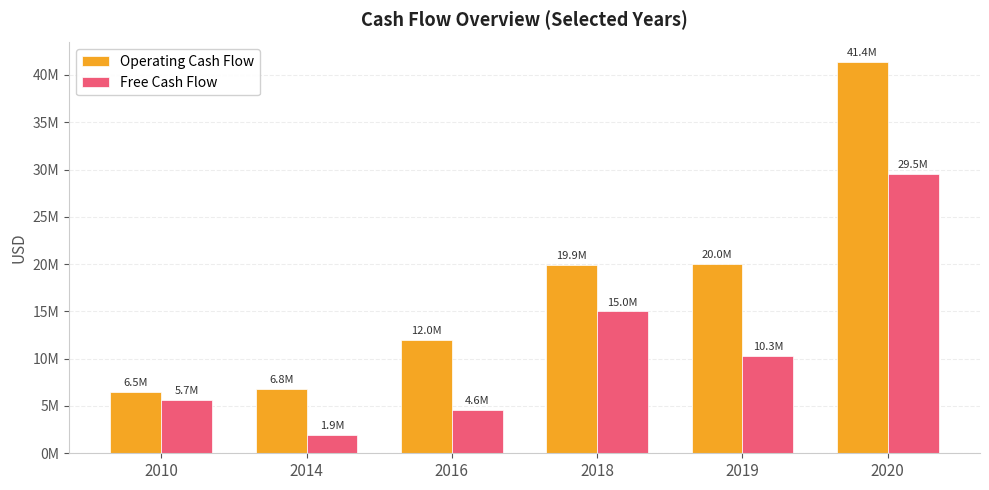

What is the sum of the Operating Cash Flow values at 2019 and 2018?

39871000